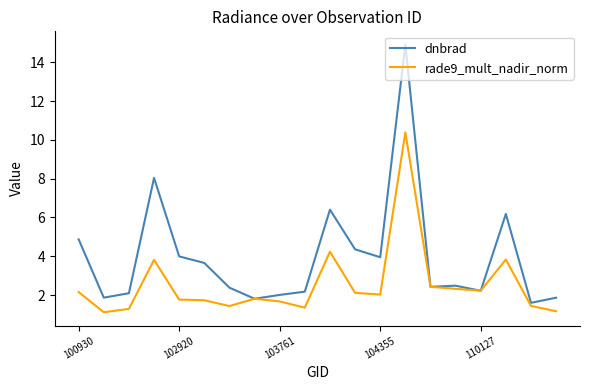

Which series has the largest range (max minus min)?

dnbrad